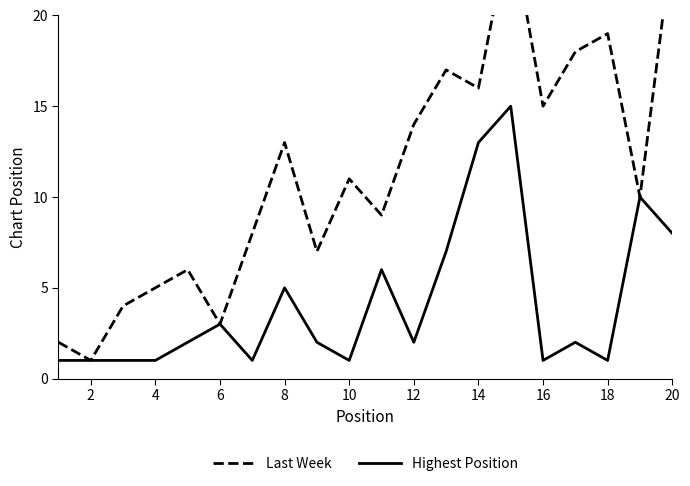

Is the value of Last Week at 15 greater than the value of Highest Position at 20?

Yes